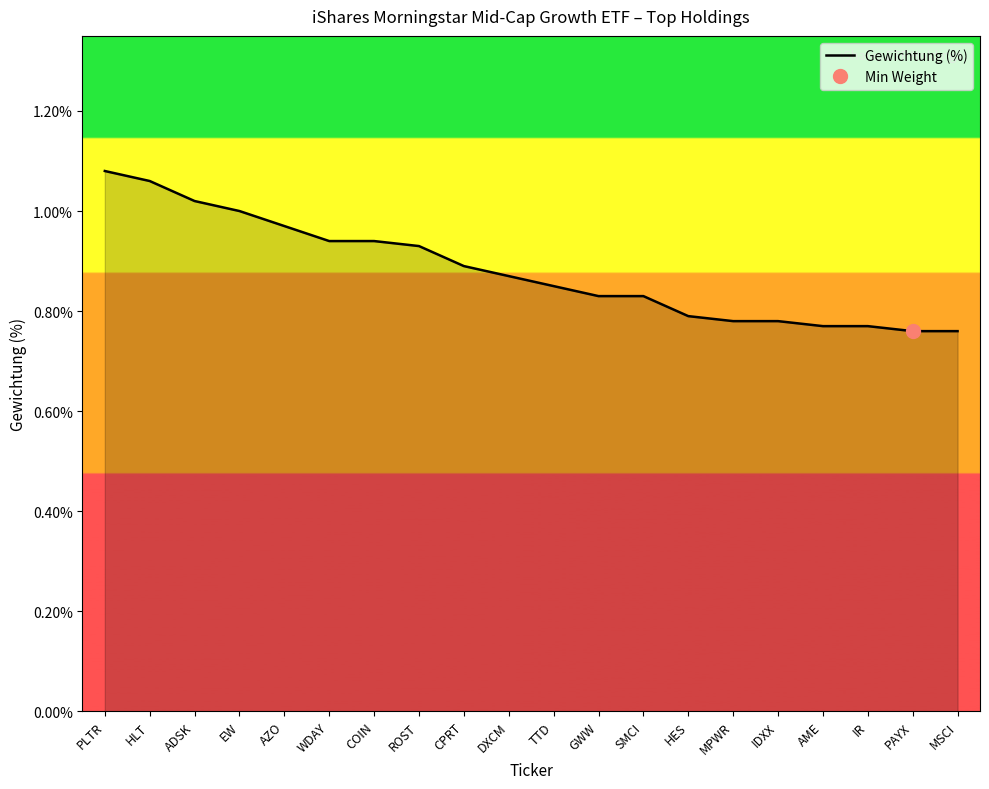

How many lines are shown in the chart?

1